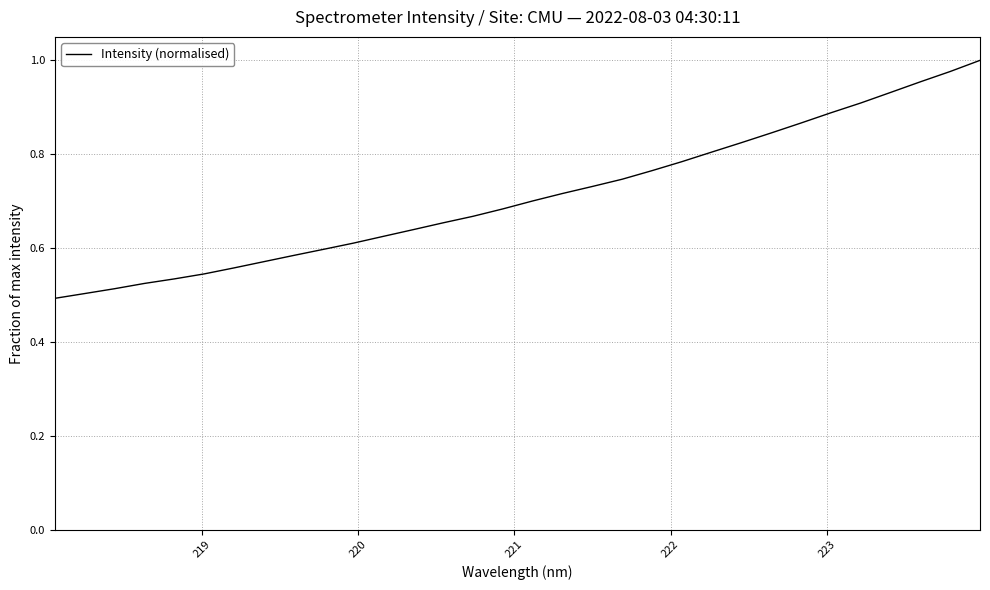

How many lines are shown in the chart?

1